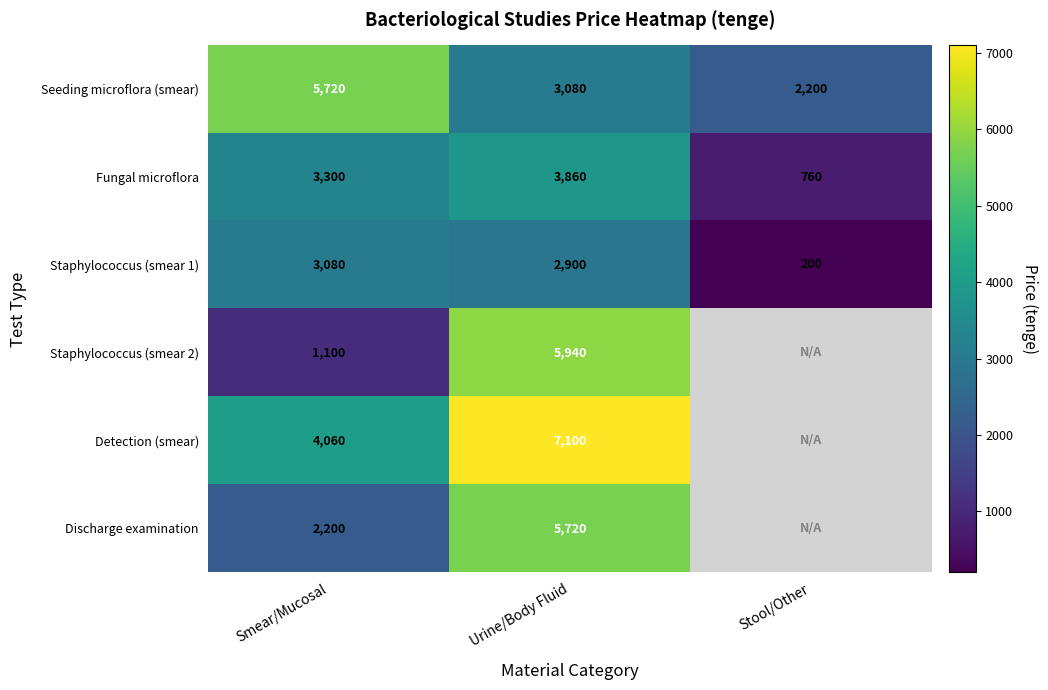

What is the spread (max minus min) of values at Urine/Body Fluid?

4200